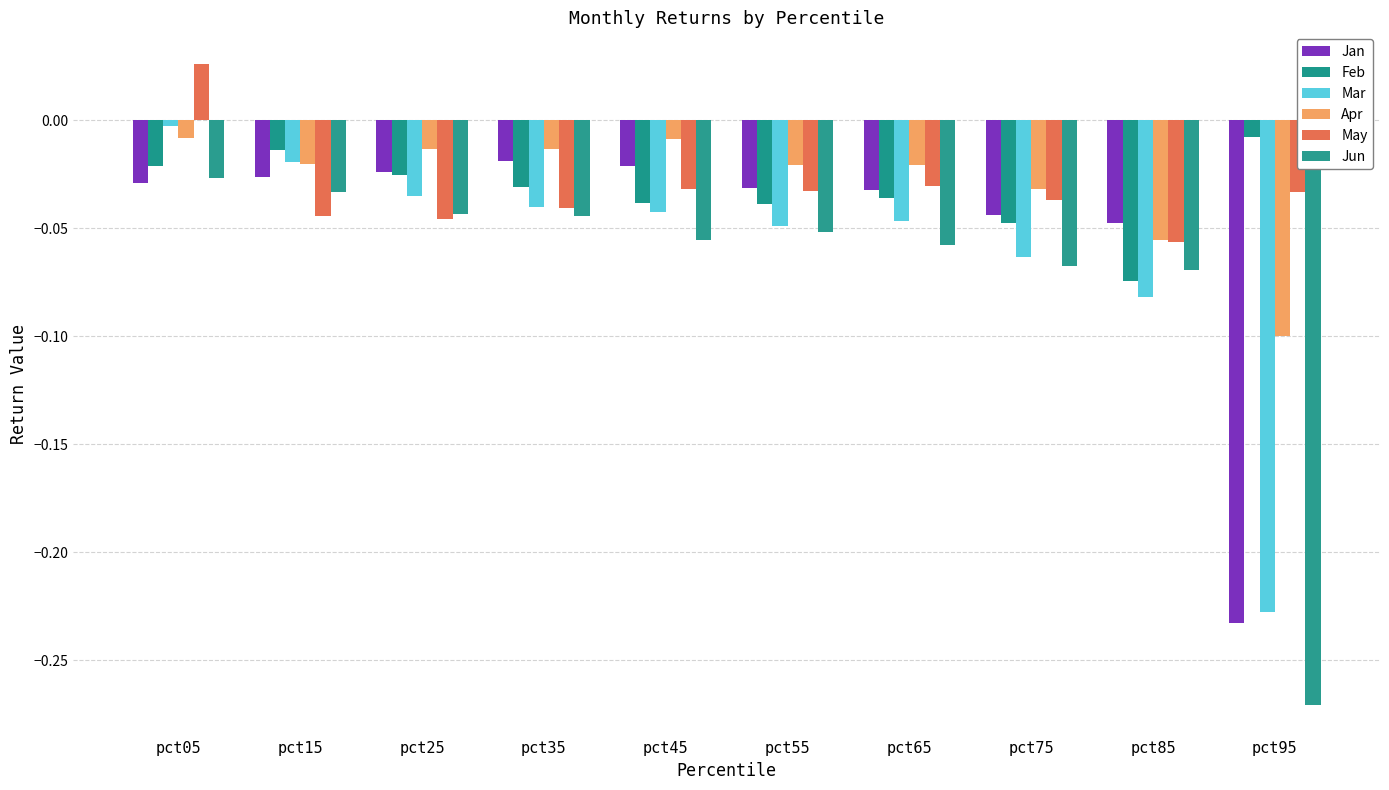

Reading right to left, list all the values displayed in this chart.

Jan: pct95=-0.2	pct85=-0.0	pct75=-0.0	pct65=-0.0	pct55=-0.0	pct45=-0.0	pct35=-0.0	pct25=-0.0	pct15=-0.0	pct05=-0.0
Feb: pct95=-0.0	pct85=-0.1	pct75=-0.0	pct65=-0.0	pct55=-0.0	pct45=-0.0	pct35=-0.0	pct25=-0.0	pct15=-0.0	pct05=-0.0
Mar: pct95=-0.2	pct85=-0.1	pct75=-0.1	pct65=-0.0	pct55=-0.0	pct45=-0.0	pct35=-0.0	pct25=-0.0	pct15=-0.0	pct05=-0.0
Apr: pct95=-0.1	pct85=-0.1	pct75=-0.0	pct65=-0.0	pct55=-0.0	pct45=-0.0	pct35=-0.0	pct25=-0.0	pct15=-0.0	pct05=-0.0
May: pct95=-0.0	pct85=-0.1	pct75=-0.0	pct65=-0.0	pct55=-0.0	pct45=-0.0	pct35=-0.0	pct25=-0.0	pct15=-0.0	pct05=0.0
Jun: pct95=-0.3	pct85=-0.1	pct75=-0.1	pct65=-0.1	pct55=-0.1	pct45=-0.1	pct35=-0.0	pct25=-0.0	pct15=-0.0	pct05=-0.0